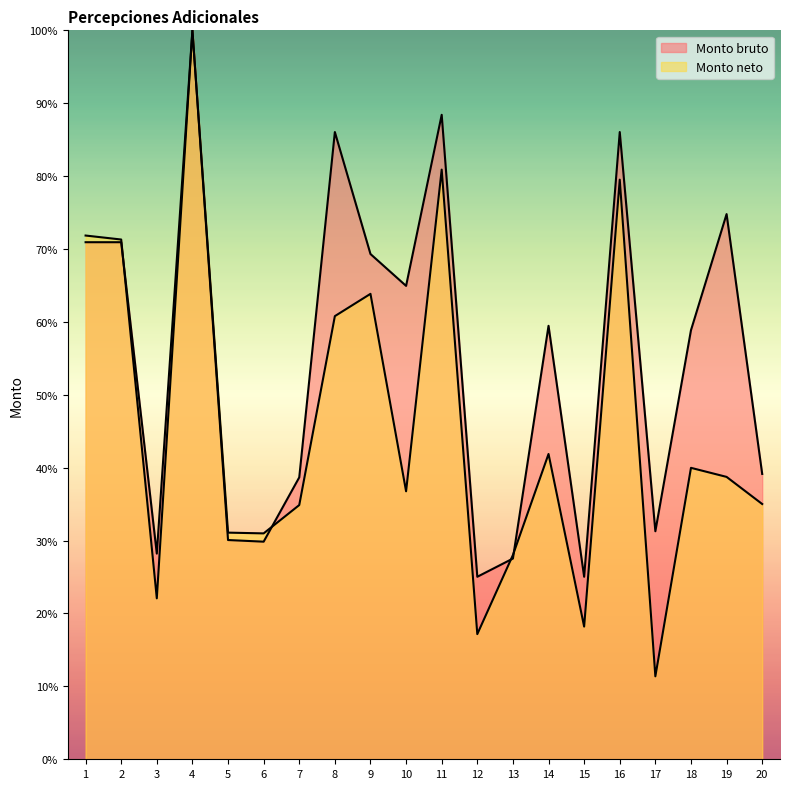

What are all the series names shown in the legend?

Monto bruto, Monto neto